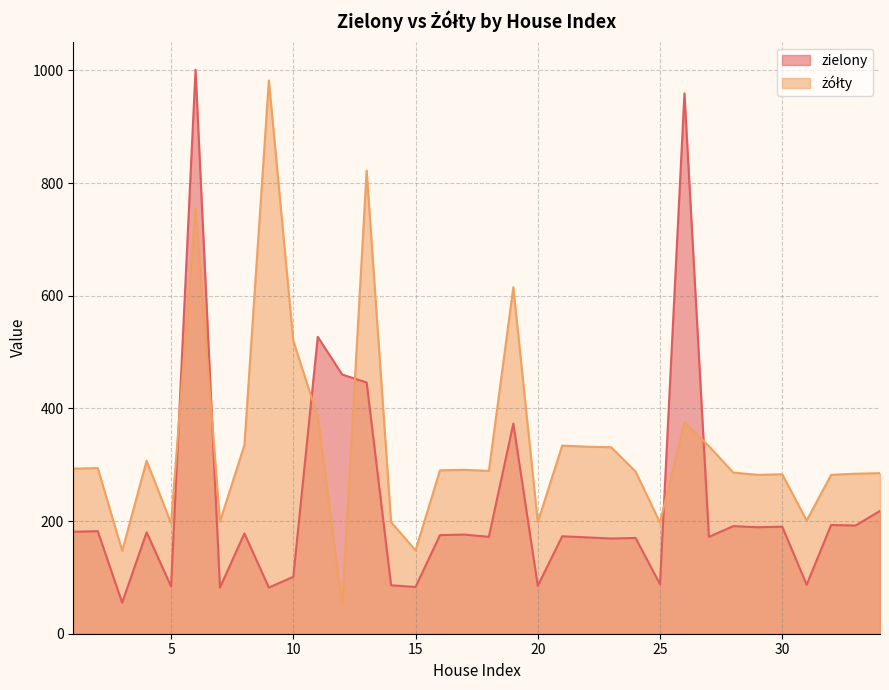

Rank the categories by zielony value from highest to lowest.

6, 26, 11, 12, 13, 19, 34, 32, 33, 28, 30, 29, 2, 1, 4, 8, 17, 16, 21, 18, 27, 22, 24, 23, 10, 25, 31, 14, 20, 5, 15, 7, 9, 3